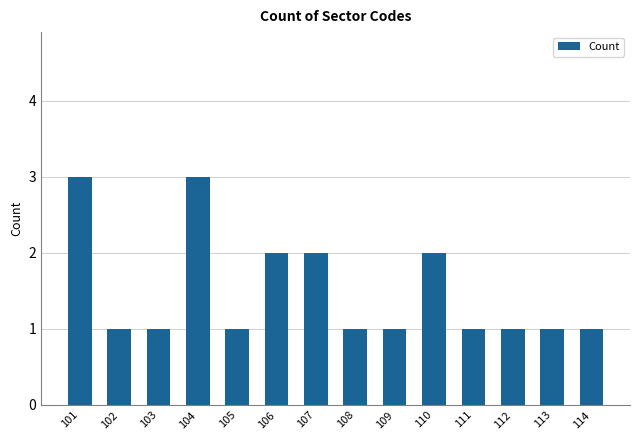

True or false: the data shows 3 at 107.

False